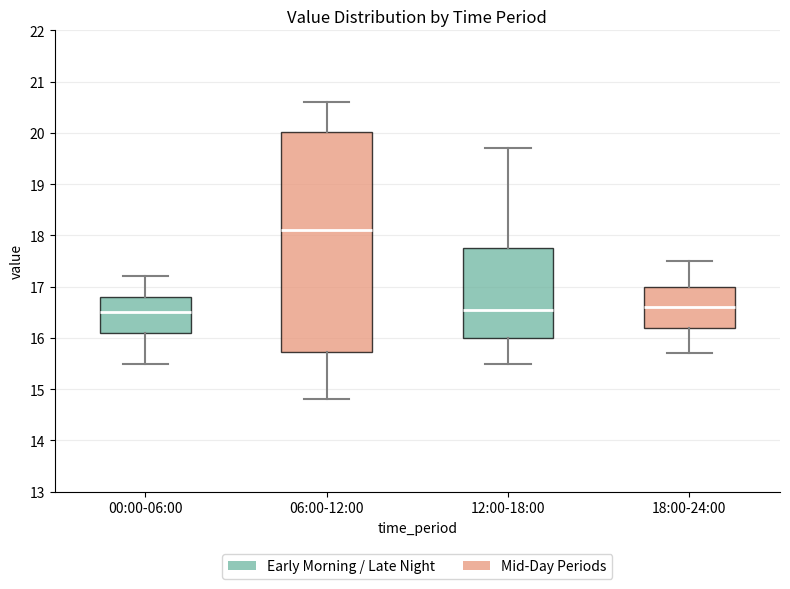

Where is the lower edge of the box for 18:00-24:00 on the y-axis? The values are not printed on the chart, so give them approximately, as read against the axis.

16.2